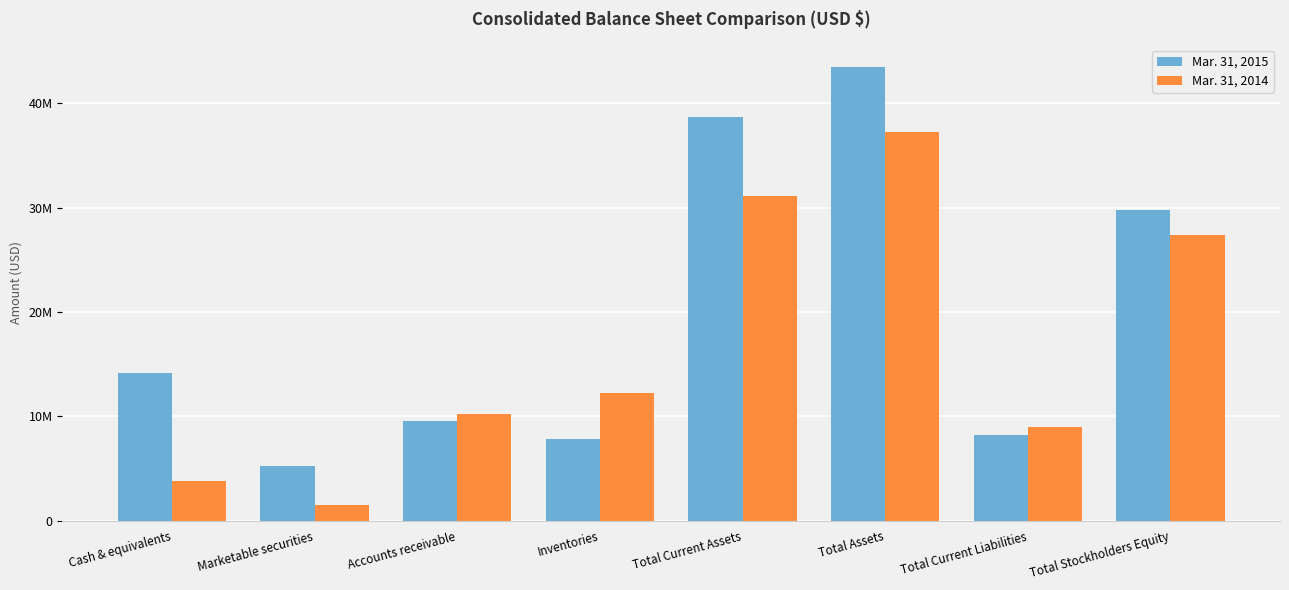

What is the difference between the maximum and minimum values in the Mar. 31, 2015 series?

38177630